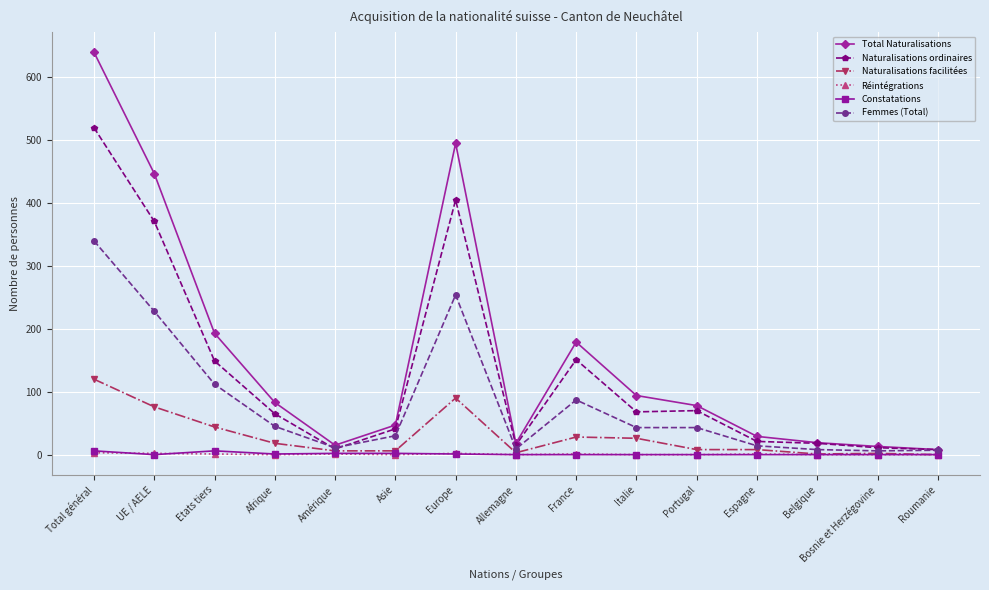

What is the maximum value shown in the chart?

640